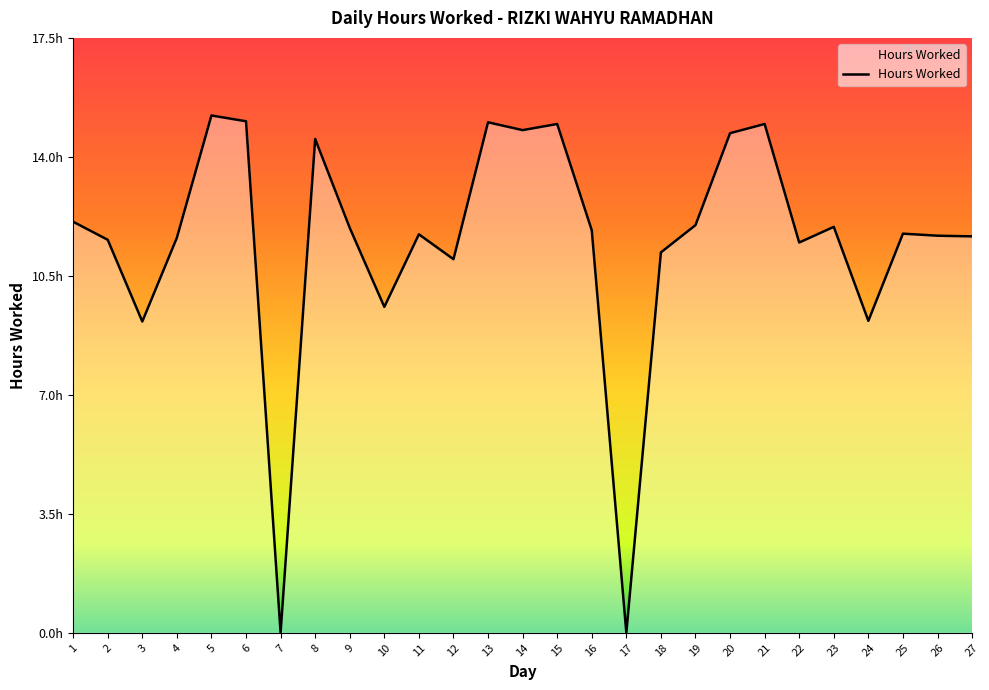

Reading left to right, extract all data points from this chart.

1=12.1	2=11.5	3=9.1	4=11.6	5=15.2	6=15.0	7=0.0	8=14.5	9=11.9	10=9.6	11=11.7	12=11.0	13=15.0	14=14.8	15=14.9	16=11.8	17=0.0	18=11.2	19=12.0	20=14.7	21=14.9	22=11.5	23=11.9	24=9.2	25=11.7	26=11.7	27=11.6